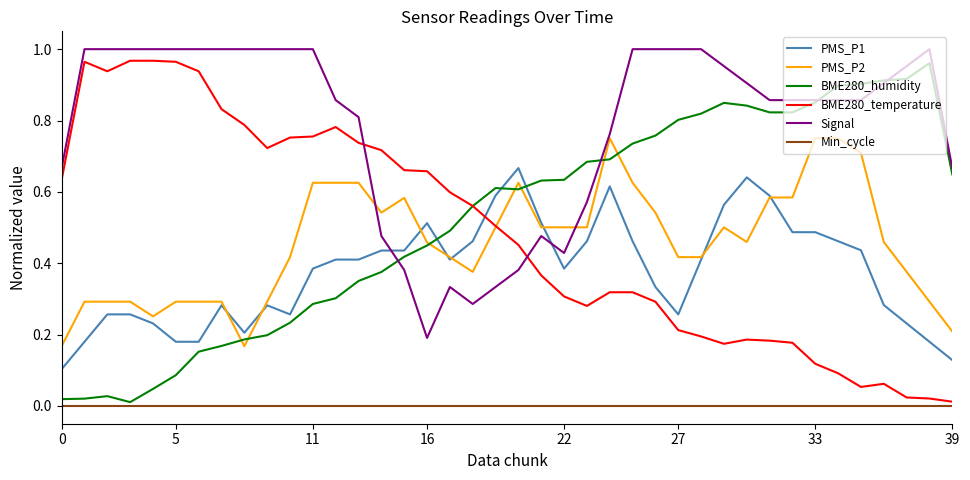

Which series has the largest total across all categories?

Signal